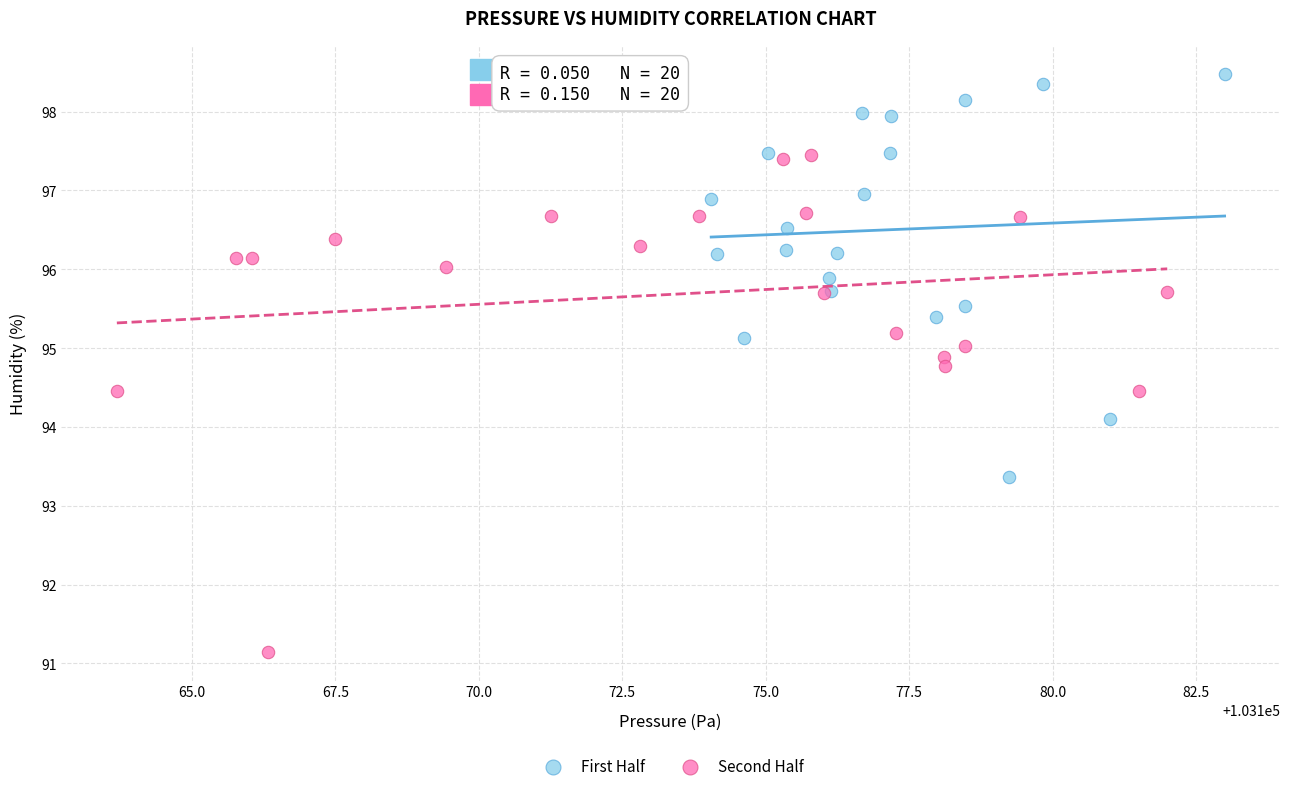

Which series has the widest spread of Y values?

Second Half